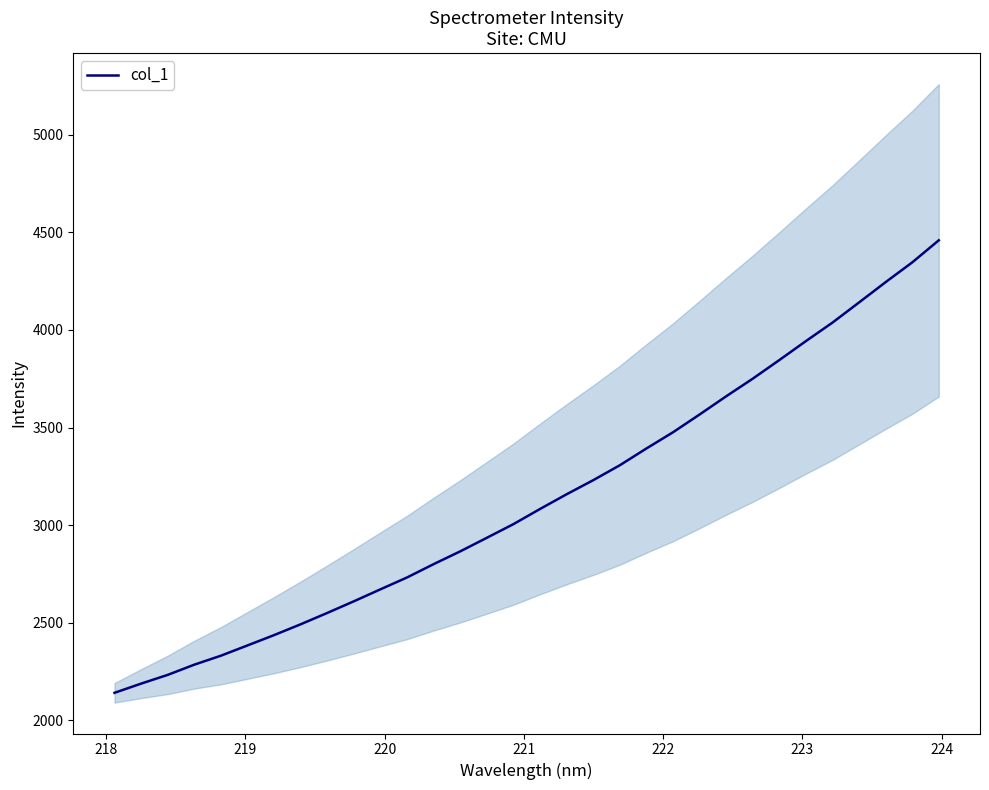

How many values are below 3083?

16